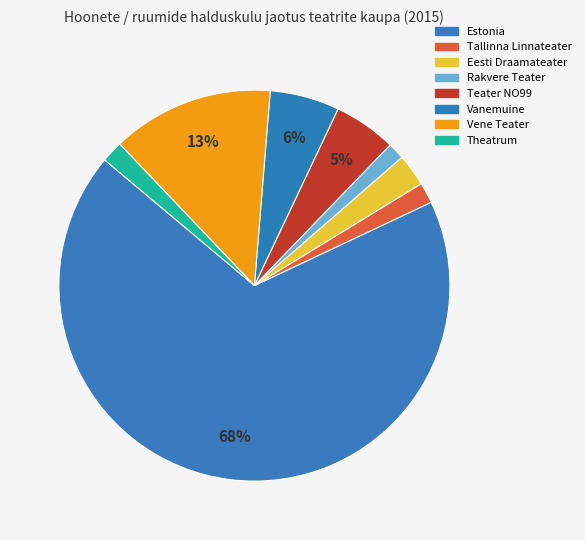

Count the number of slices in the pie.

8